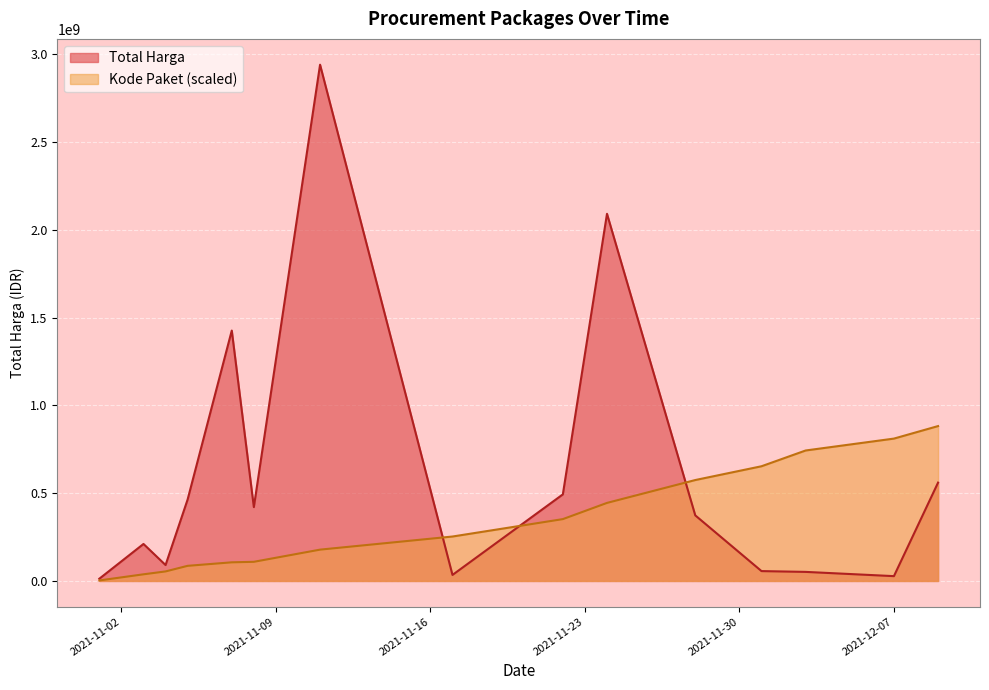

What is the label of the 10th point from the left?

2021-11-24